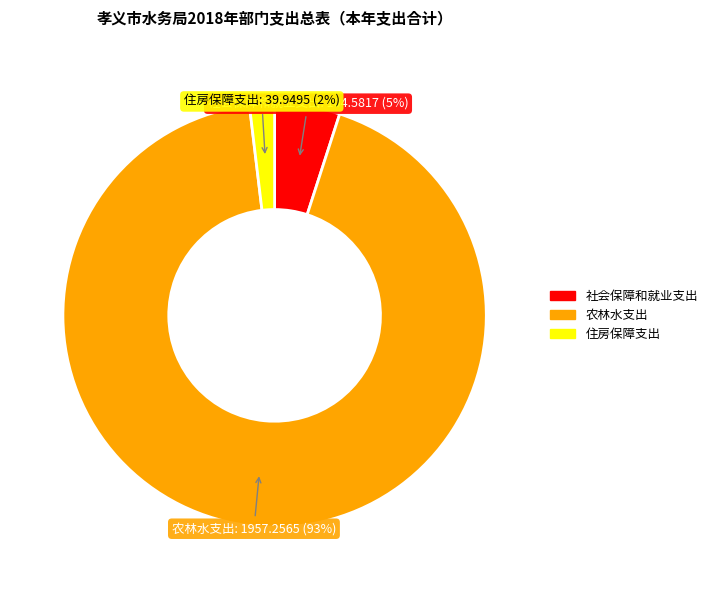

To the nearest percent, what is the combined percentage of 住房保障支出 and 社会保障和就业支出?

7%